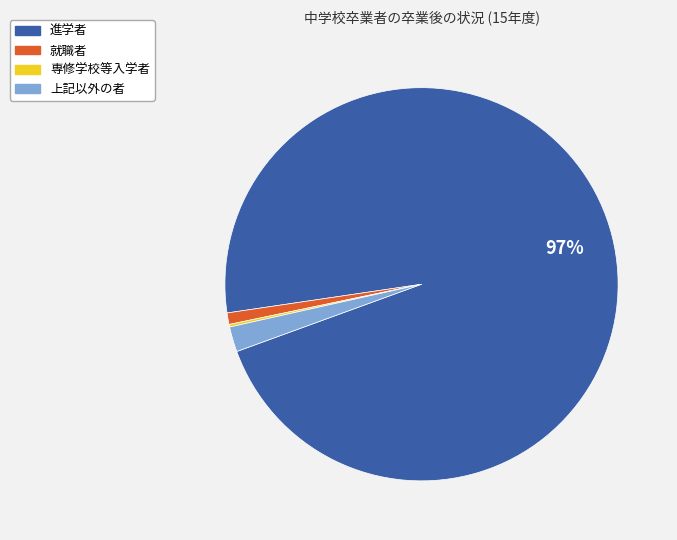

True or false: 就職者 accounts for 15% of the total.

False